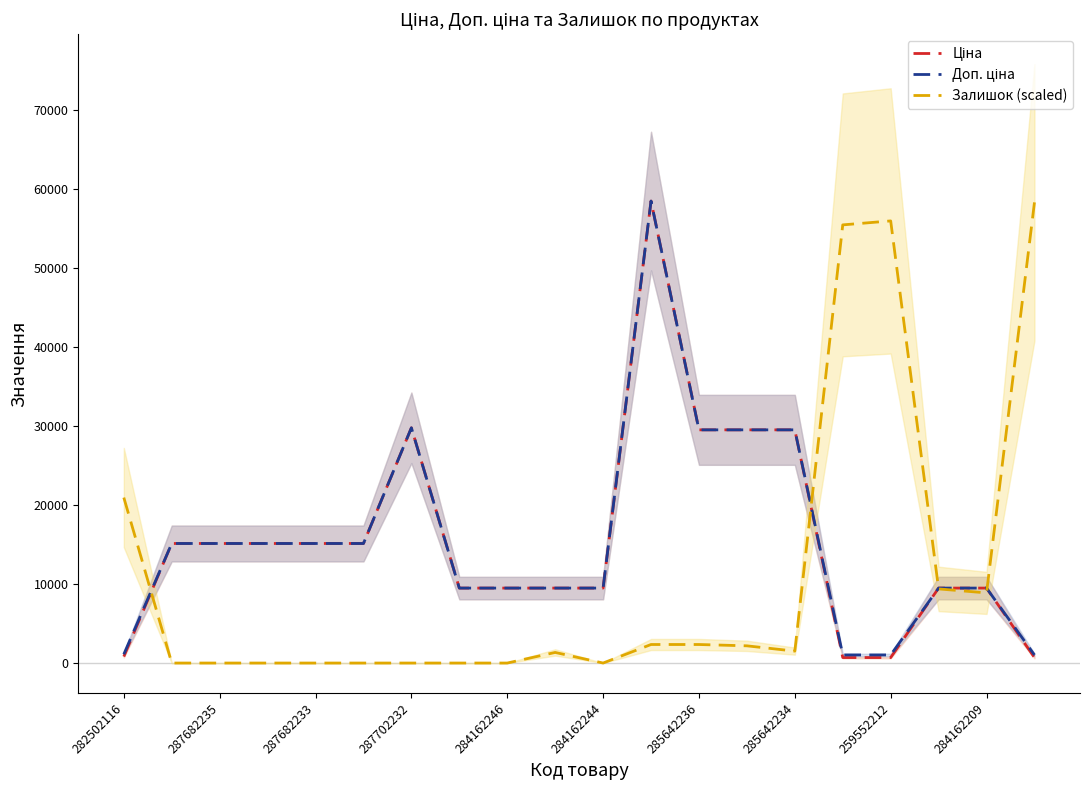

What is the highest value of the Залишок (scaled) series?

58259.1